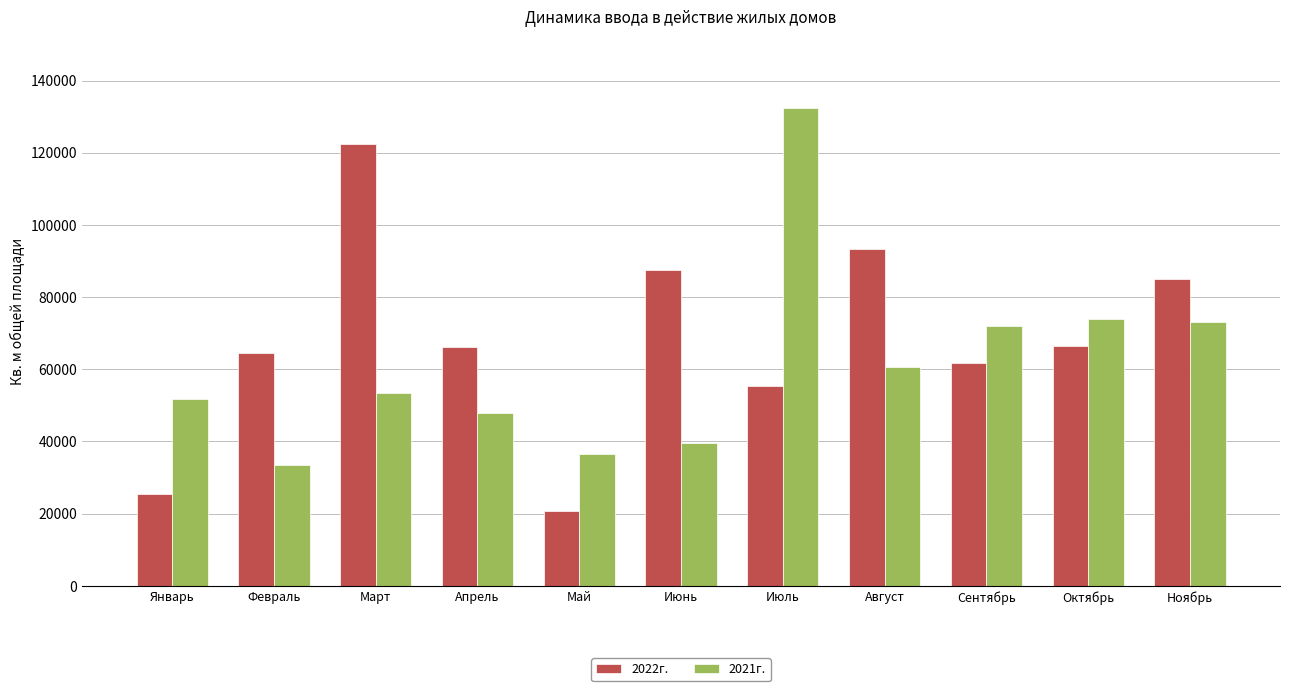

Is it true that 2021г. equals 11638 at Июнь?

False